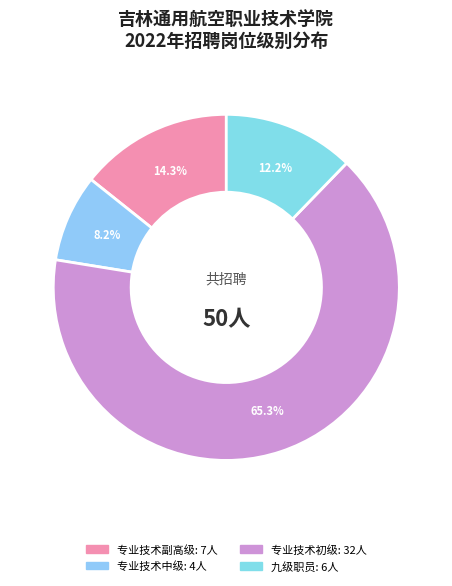

The 九级职员 slice represents 12% of the pie. True or false?

True